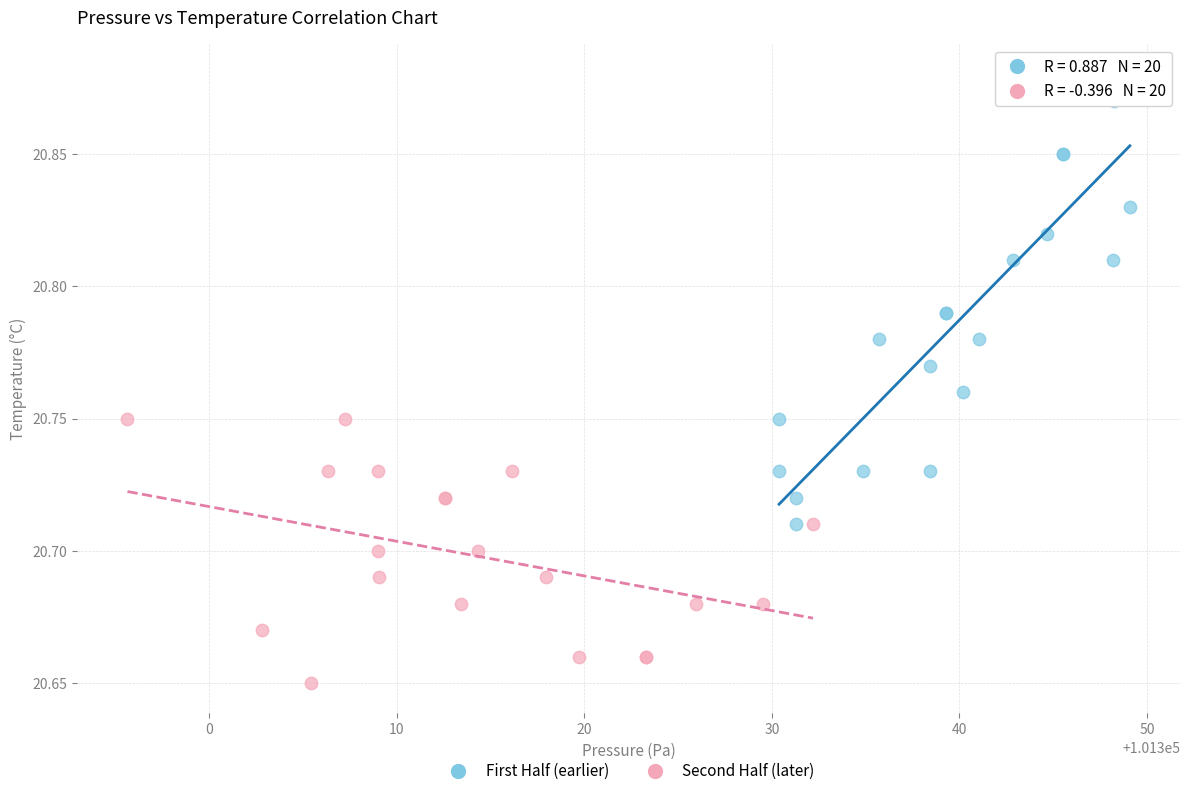

Which series has the widest spread of Y values?

First Half (earlier)